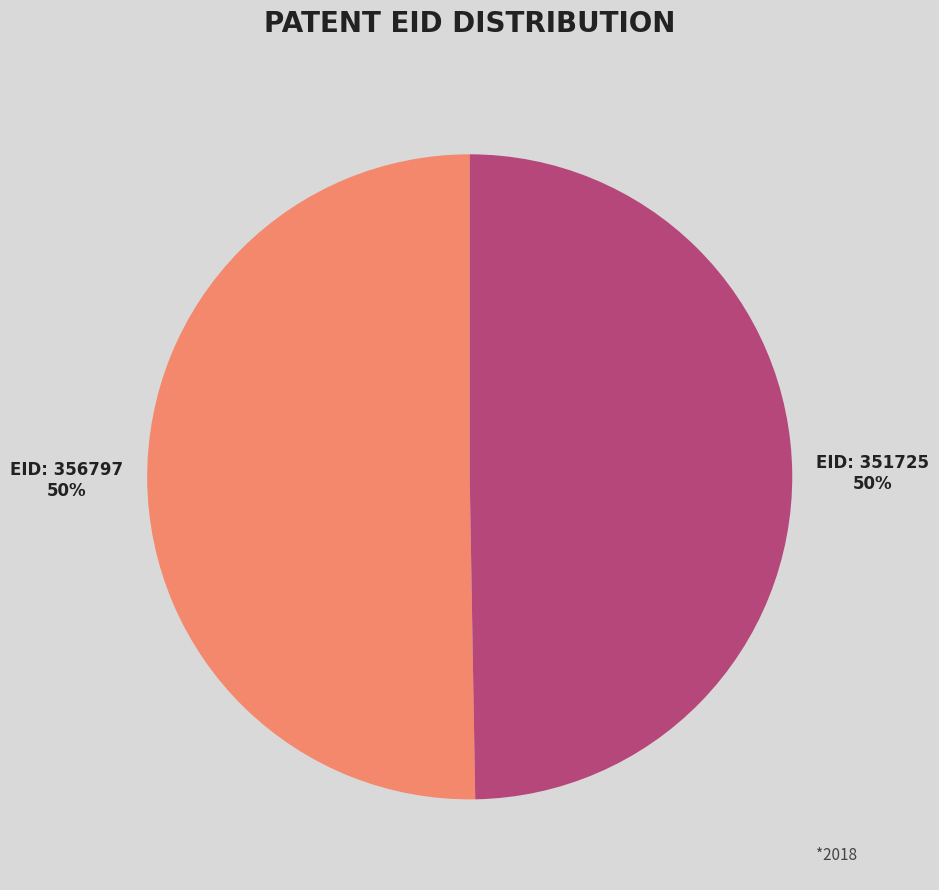

What is the ratio of the value at EID: 356797 to the value at EID: 351725?

1.0